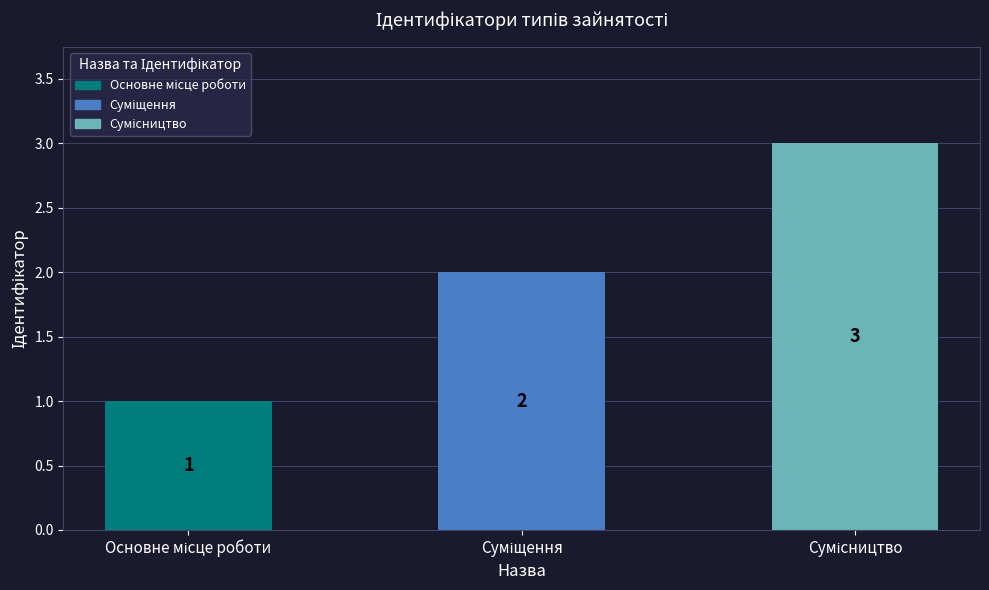

What is the value of the 1st bar from the left?

1